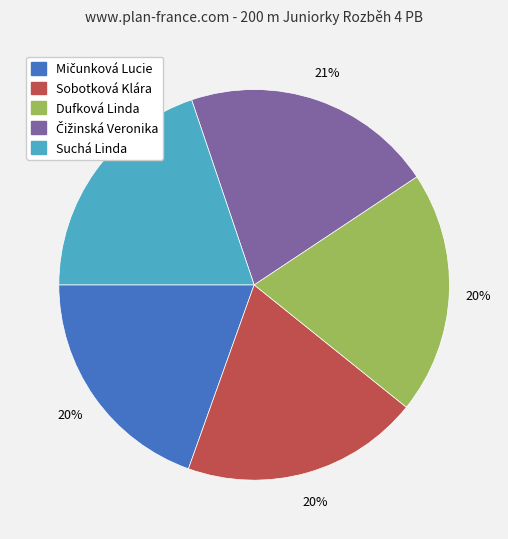

How many slices are in this pie chart?

5